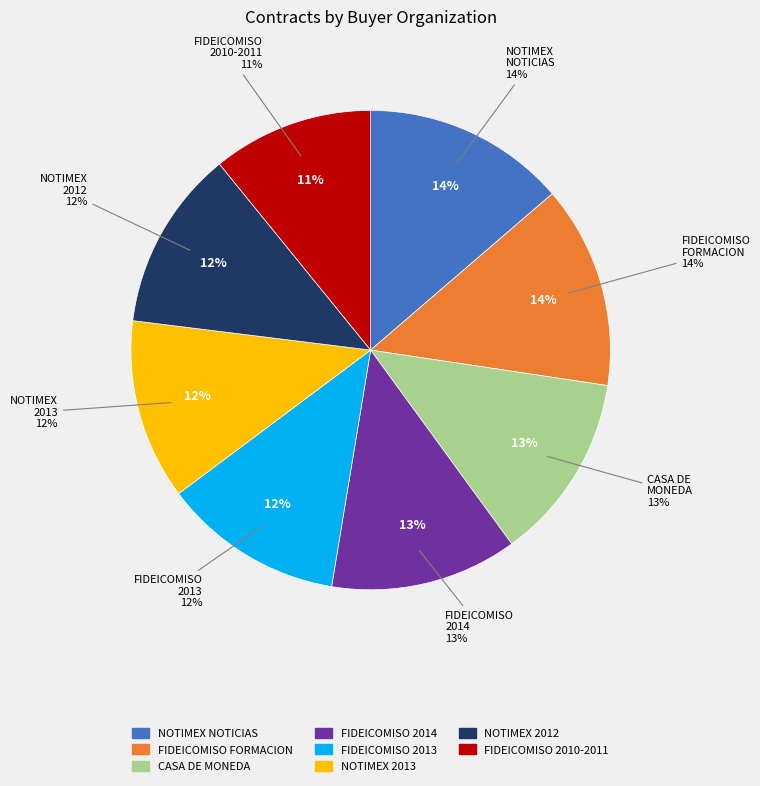

The NOTIMEX 2013 slice represents 2% of the pie. True or false?

False